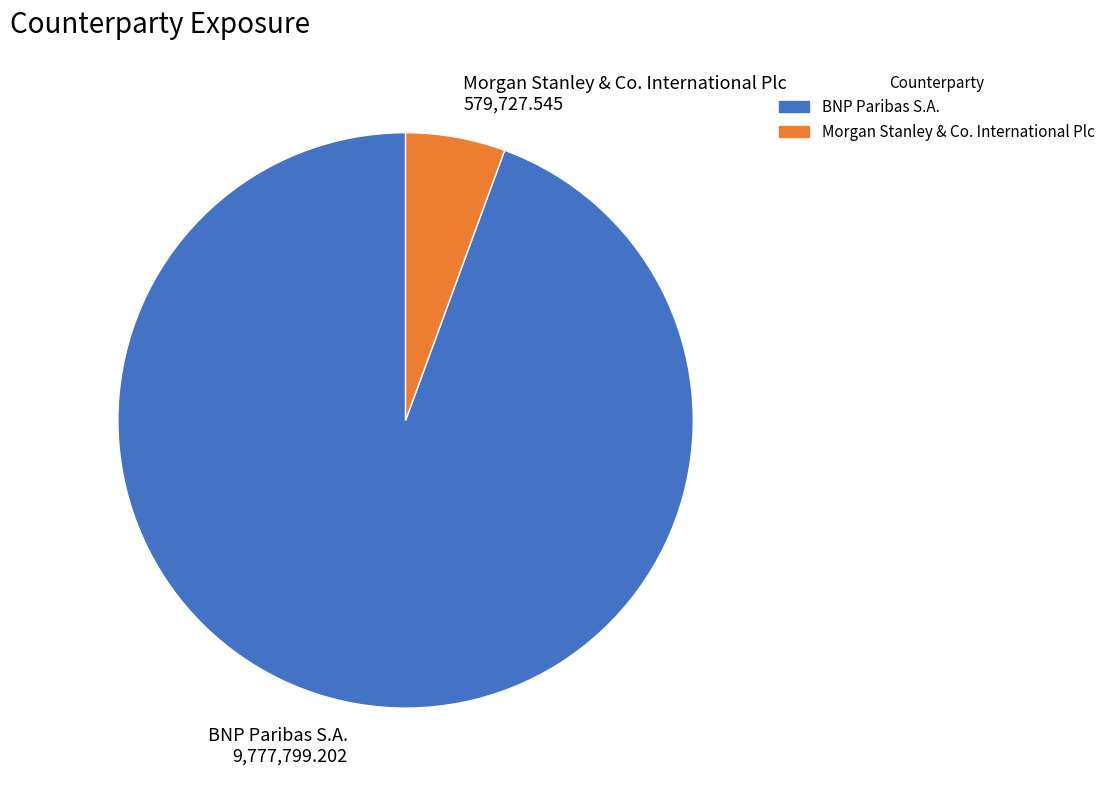

How many slices are in this pie chart?

2